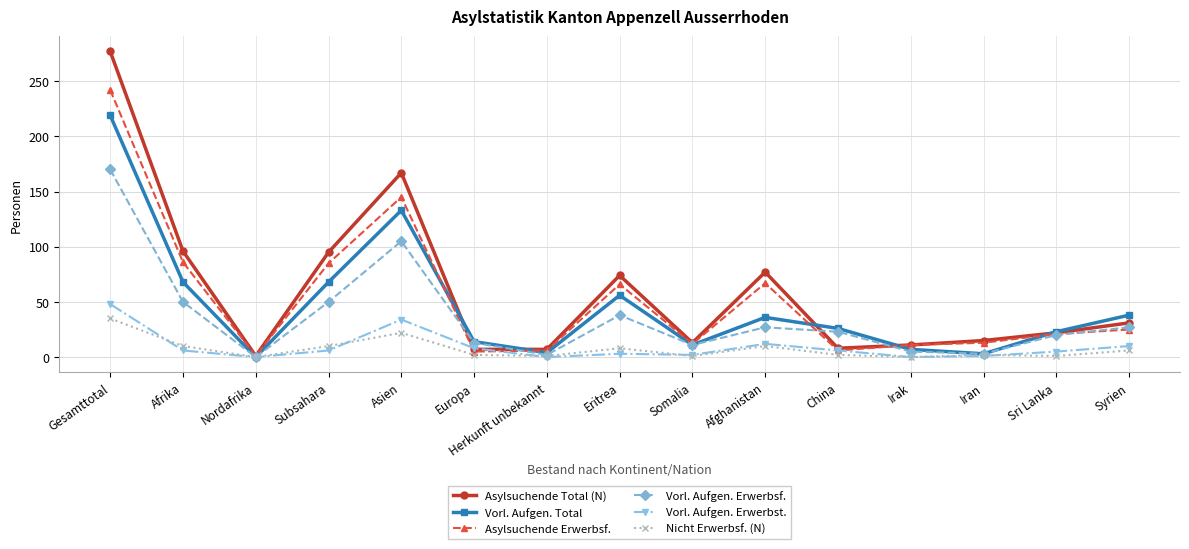

Where is the first local maximum for Nicht Erwerbsf. (N)?

Asien